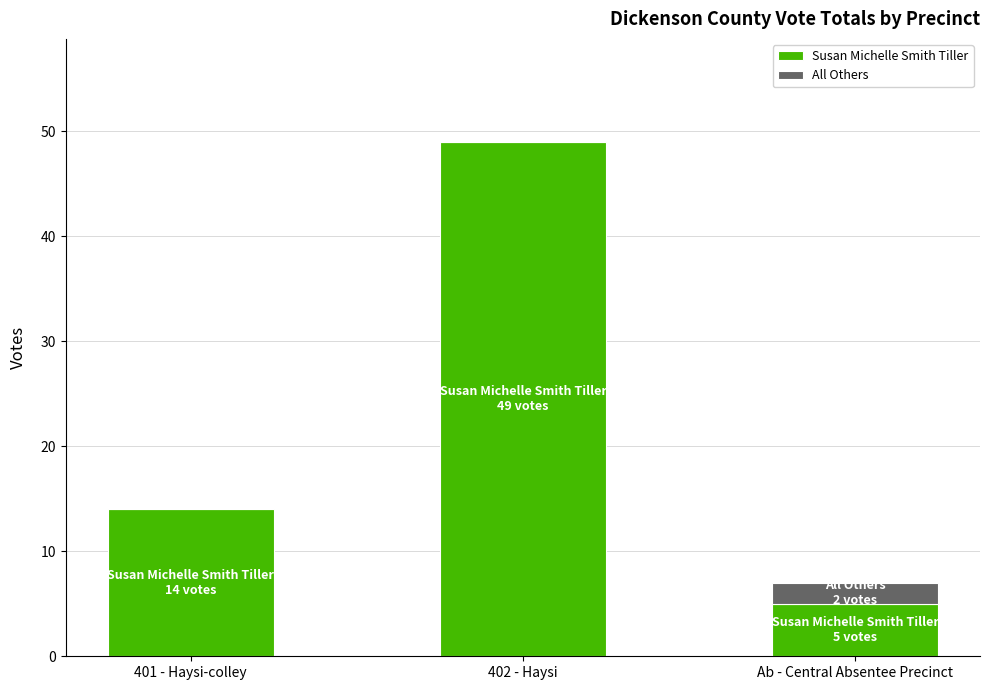

What is the sum of the Susan Michelle Smith Tiller values at 401 - Haysi-colley and 402 - Haysi?

63